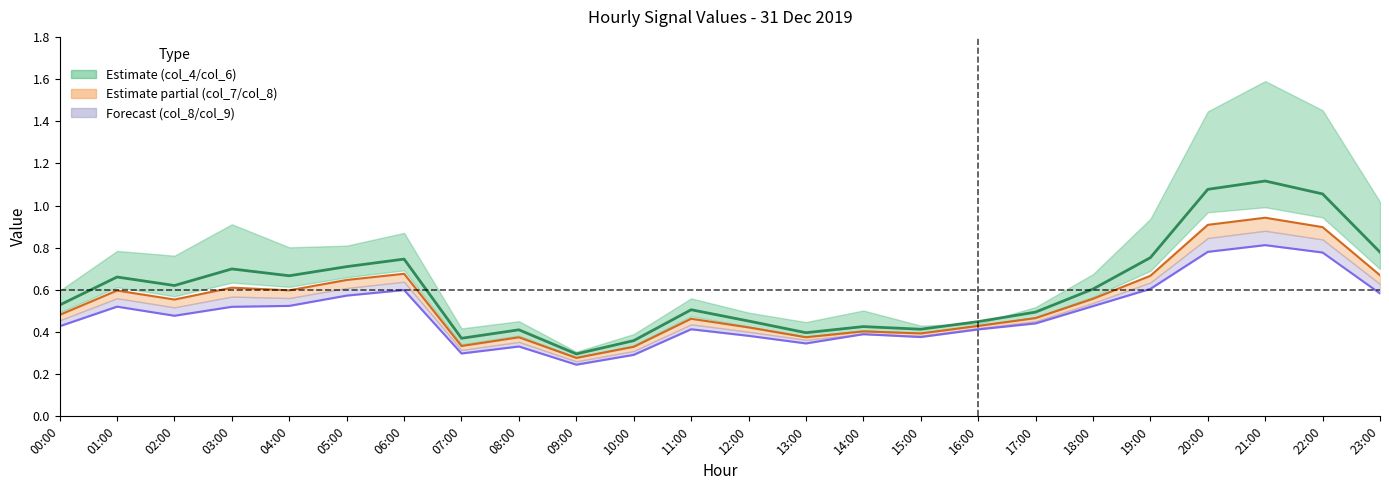

What is the total value across all series at 11:00?

1.4